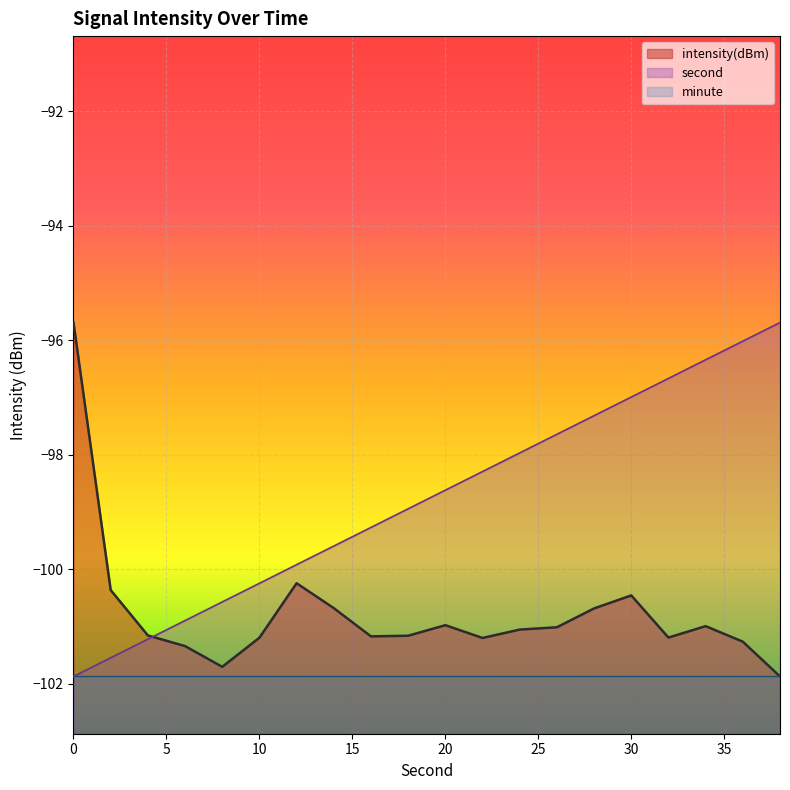

Between 14 and 36, which series saw the biggest shift?

second